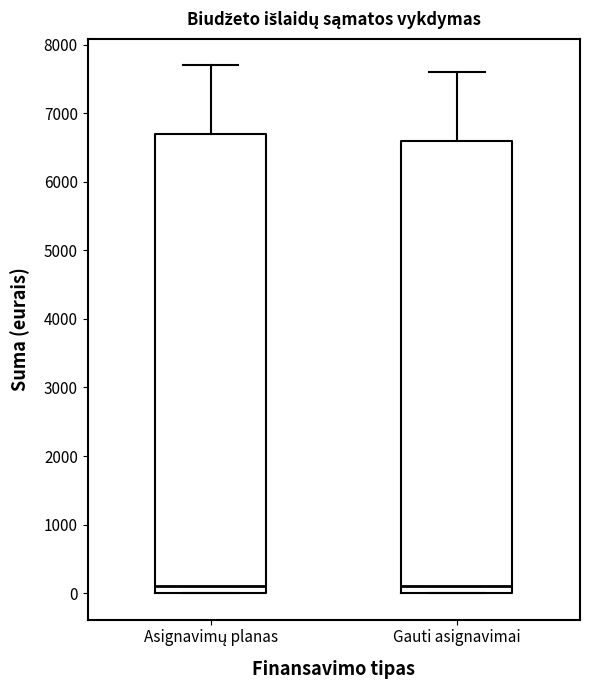

Reading left to right, read every box against the y-axis: the position of its median line, the range the box covers, and the ends of its whiskers. The values are not printed on the chart, so give them approximately, as read against the axis.

Asignavimų planas: median 100, box 0 to 6700, whiskers 0 to 7700
Gauti asignavimai: median 100, box 0 to 6600, whiskers 0 to 7600